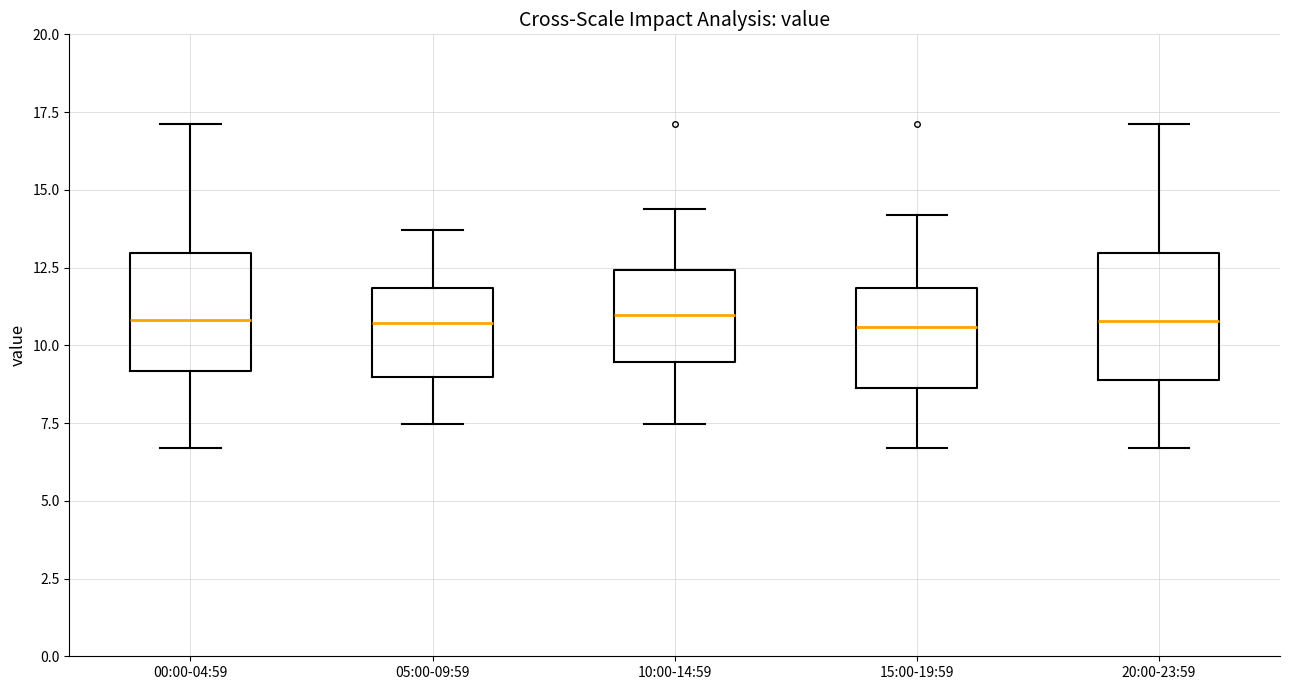

Where does the upper whisker of the box for 00:00-04:59 end on the y-axis? The values are not printed on the chart, so give them approximately, as read against the axis.

17.0